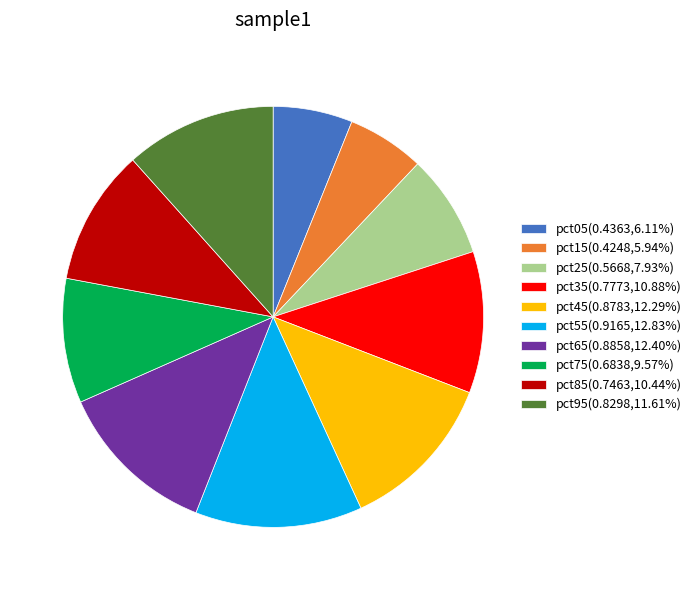

Is there any slice that represents more than half of the pie?

No